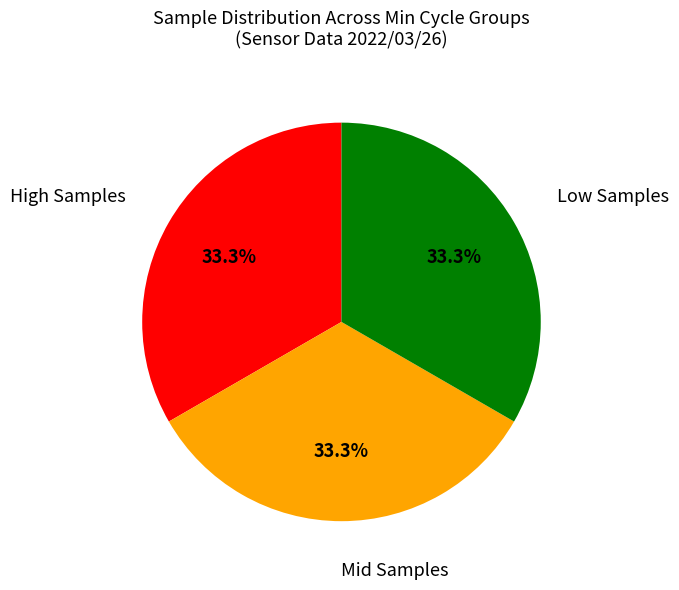

Is there any slice that represents more than half of the pie?

No